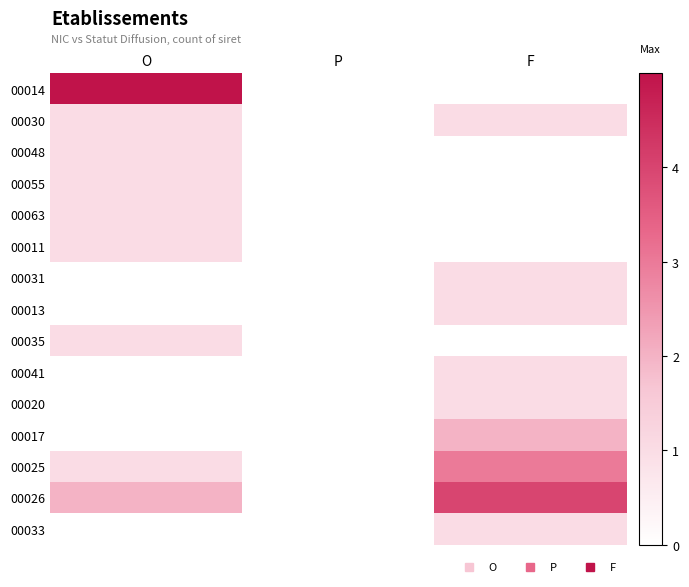

Reading right to left, what are all the values shown in this chart?

00014: F=0	P=0	O=5
00030: F=1	P=0	O=1
00048: F=0	P=0	O=1
00055: F=0	P=0	O=1
00063: F=0	P=0	O=1
00011: F=0	P=0	O=1
00031: F=1	P=0	O=0
00013: F=1	P=0	O=0
00035: F=0	P=0	O=1
00041: F=1	P=0	O=0
00020: F=1	P=0	O=0
00017: F=2	P=0	O=0
00025: F=3	P=0	O=1
00026: F=4	P=0	O=2
00033: F=1	P=0	O=0